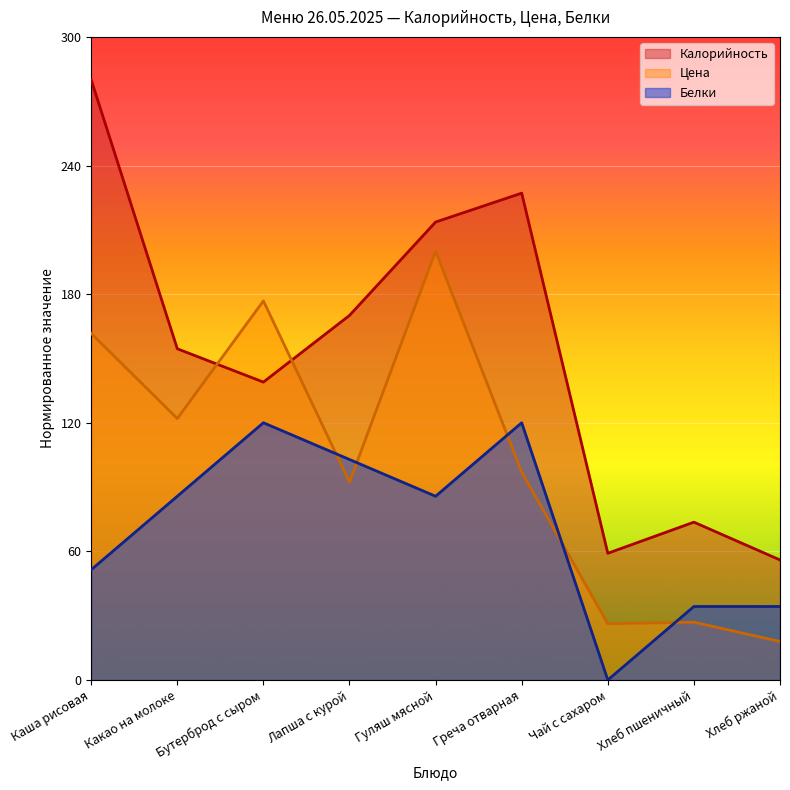

Is the value of Белки at Греча отварная greater than the value of Цена at Каша рисовая?

No